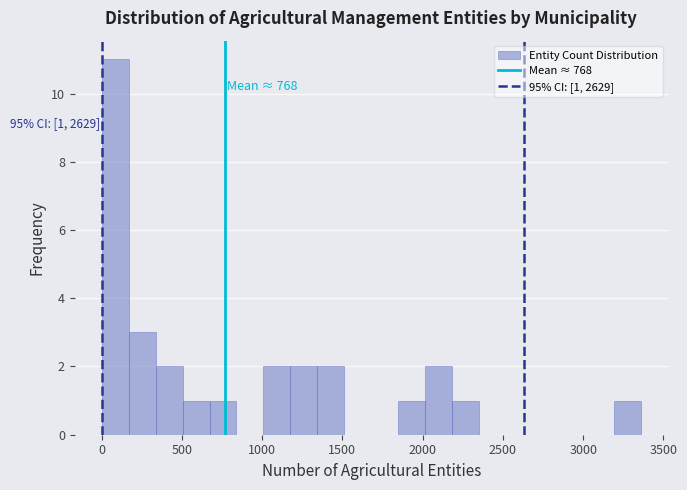

Read against the x-axis, roughly where is the centre of the tallest bar?

100